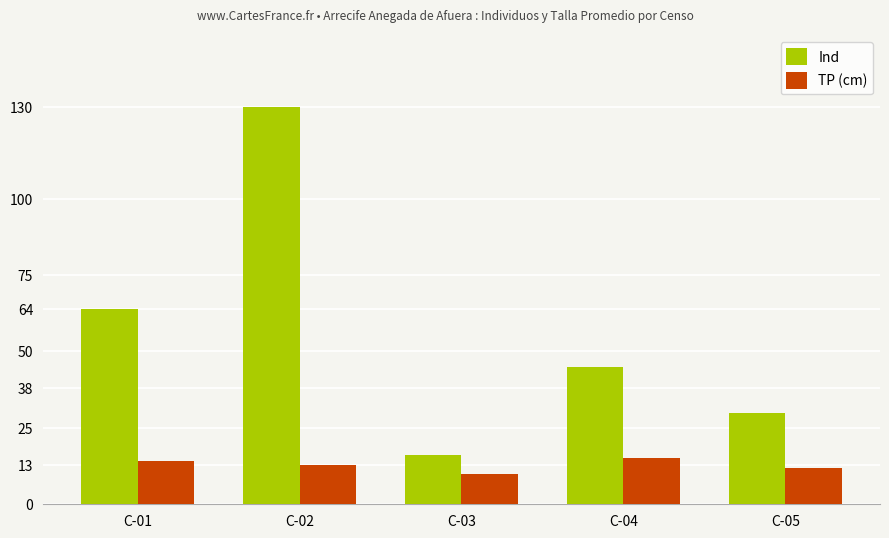

The value of TP (cm) at C-01 is 14. True or false?

True